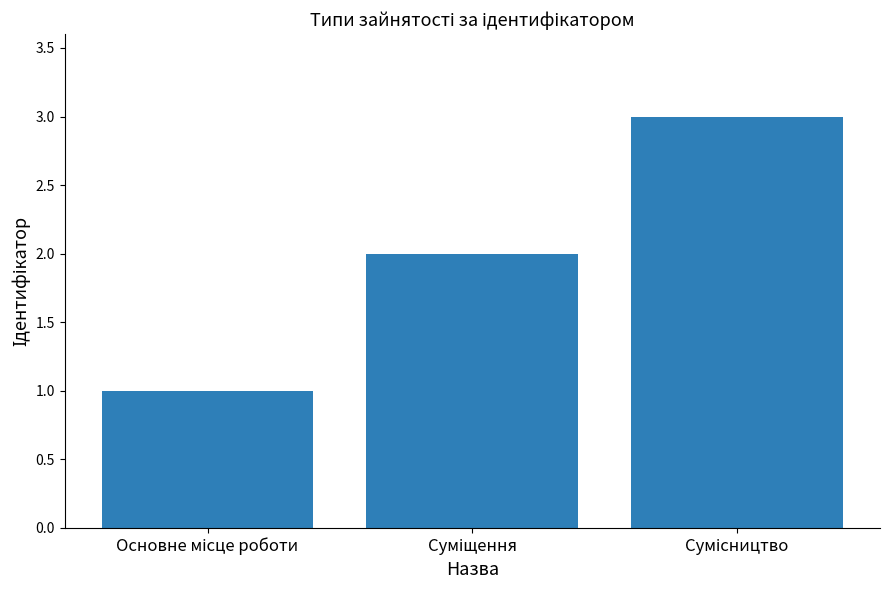

What is the maximum value shown in the chart?

3